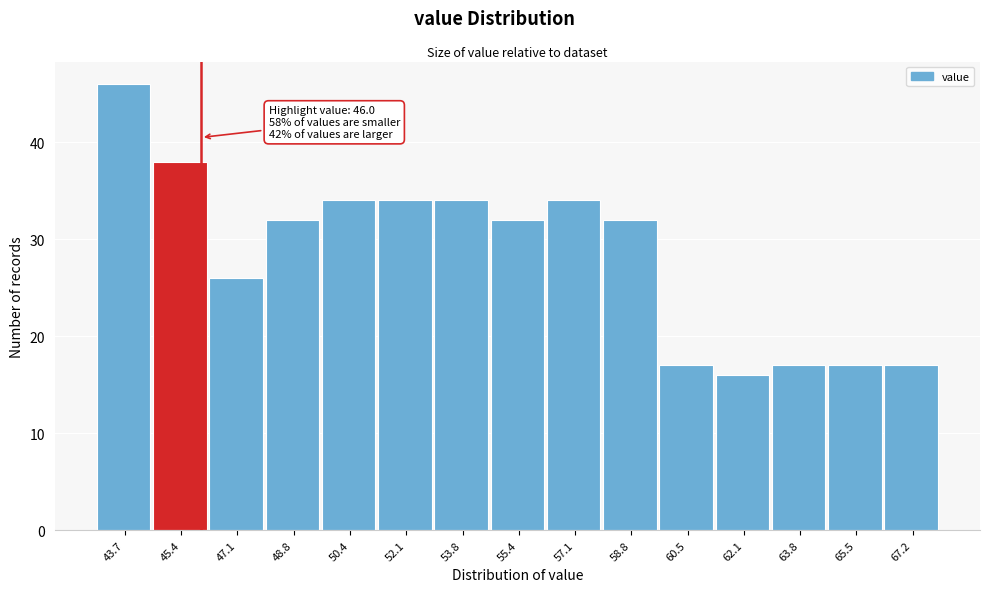

Over which range of the x-axis is the bar tallest?

43.0 to 44.6